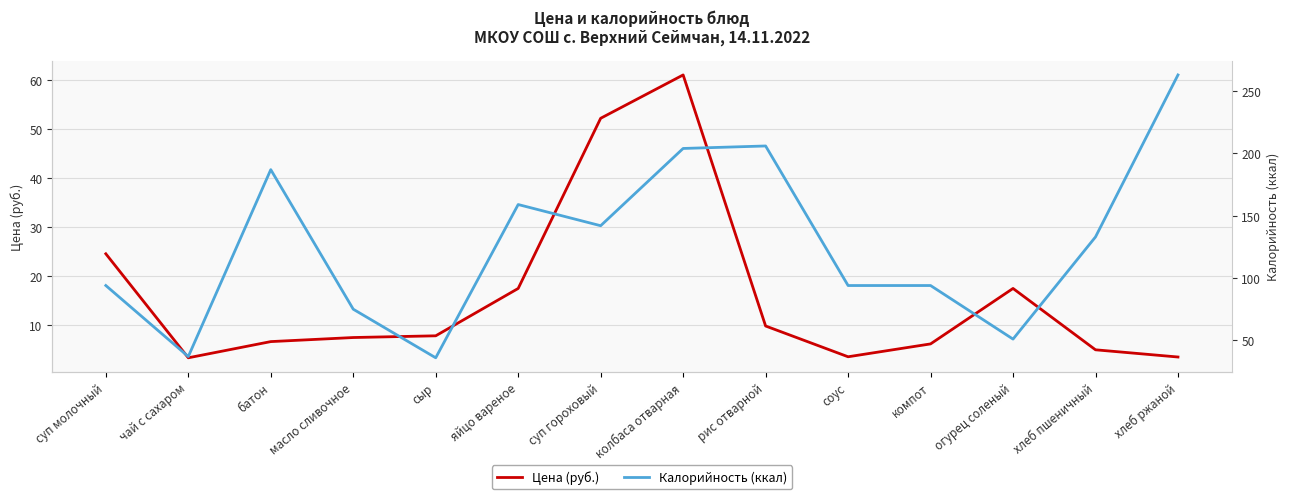

What value does the Цена (руб.) series have at хлеб пшеничный?

5.0